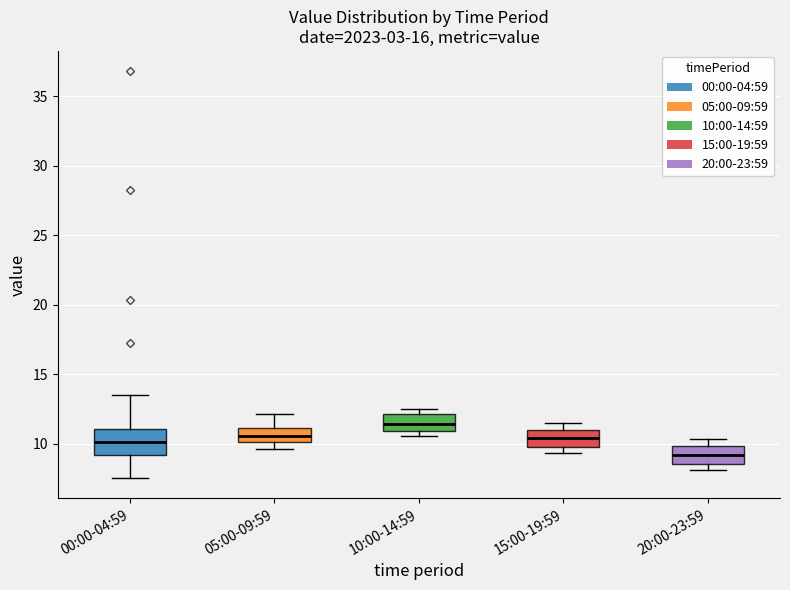

Reading left to right, transcribe this box plot: for each box, give where its median line is, the range the box spans, and where its two whiskers end, as read against the y-axis. The values are not printed on the chart, so give them approximately, as read against the axis.

00:00-04:59: median 10.0, box 9.0 to 11.0, whiskers 7.5 to 13.5
05:00-09:59: median 10.5, box 10.0 to 11.0, whiskers 9.5 to 12.0
10:00-14:59: median 11.5, box 11.0 to 12.0, whiskers 10.5 to 12.5
15:00-19:59: median 10.5, box 10.0 to 11.0, whiskers 9.5 to 11.5
20:00-23:59: median 9.0, box 8.5 to 10.0, whiskers 8.0 to 10.5